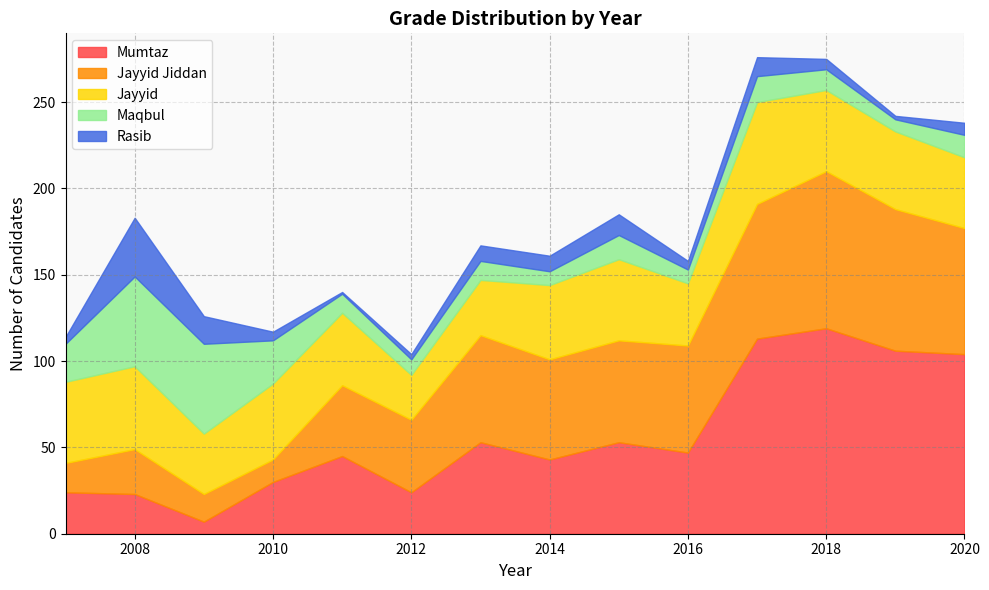

What is the sum of all Jayyid values?

592